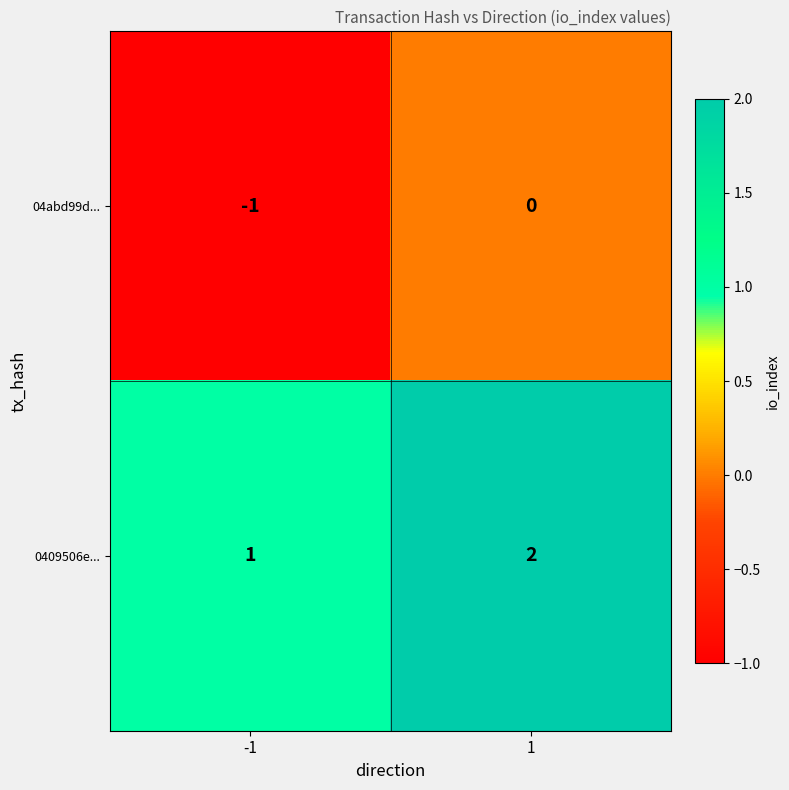

How many series are shown in this chart?

2